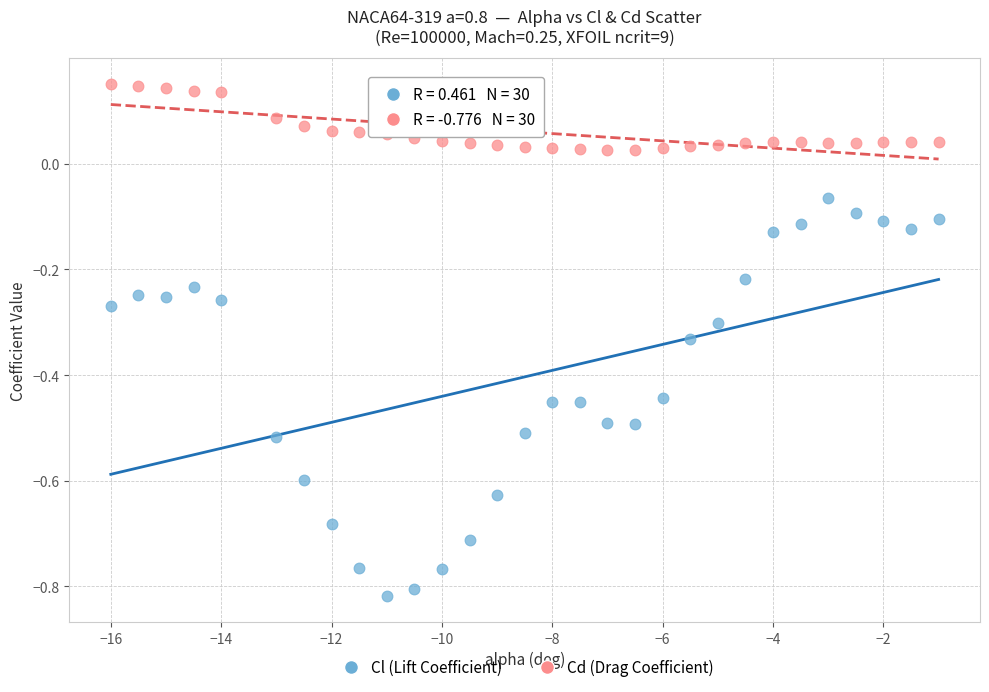

Which series reaches the minimum Y coordinate?

Cl (Lift Coefficient)